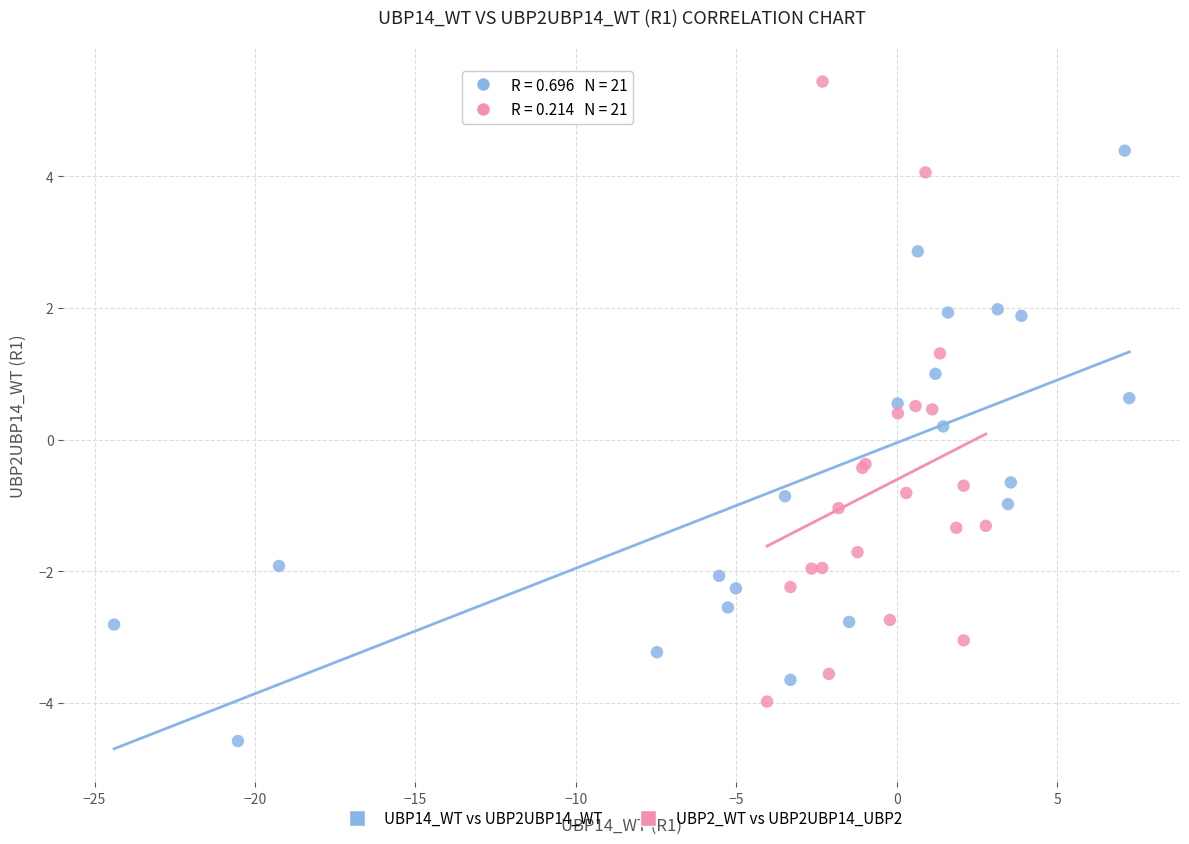

Which series contains the highest Y value?

UBP2_WT vs UBP2UBP14_UBP2